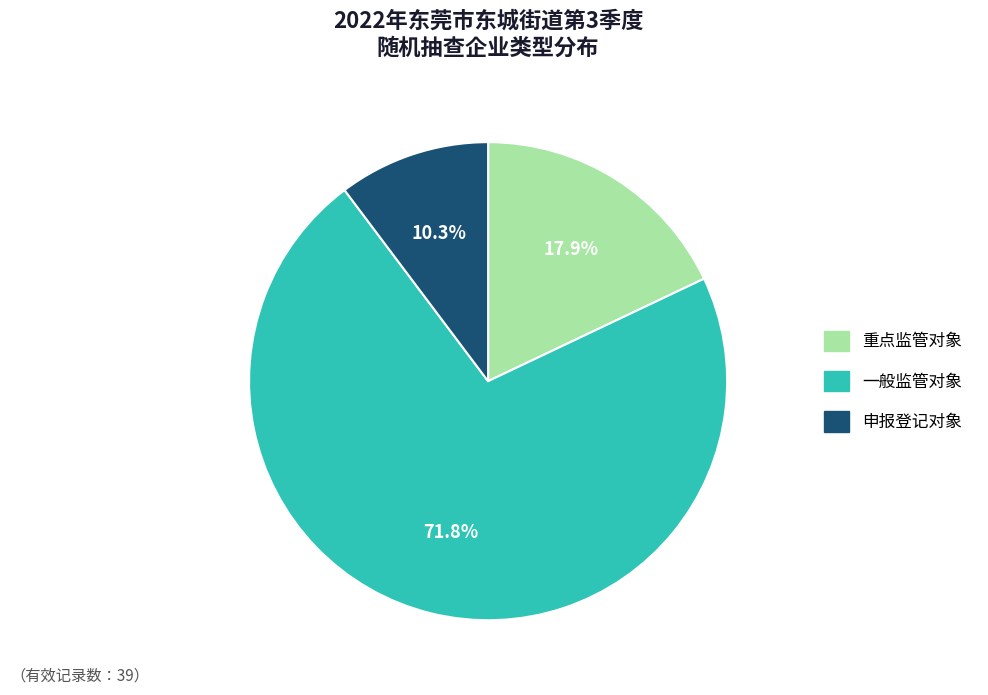

Which category accounts for the majority?

一般监管对象